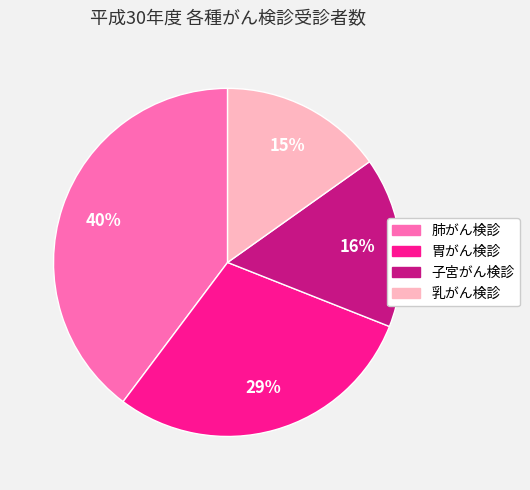

Between 肺がん検診 and 胃がん検診, which is larger?

肺がん検診